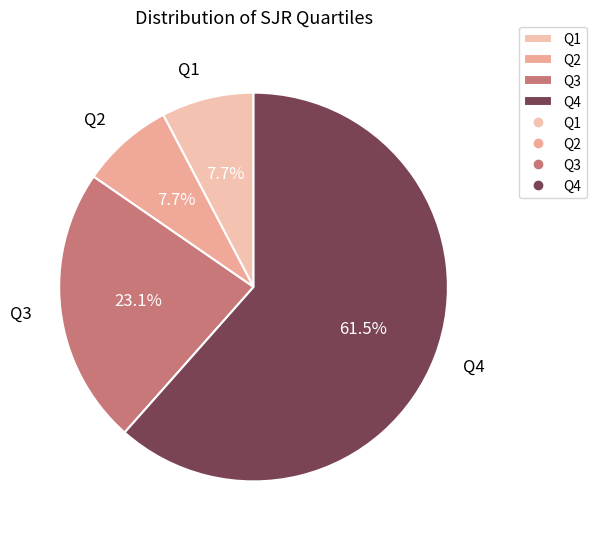

Which category has the biggest portion of the pie?

Q4